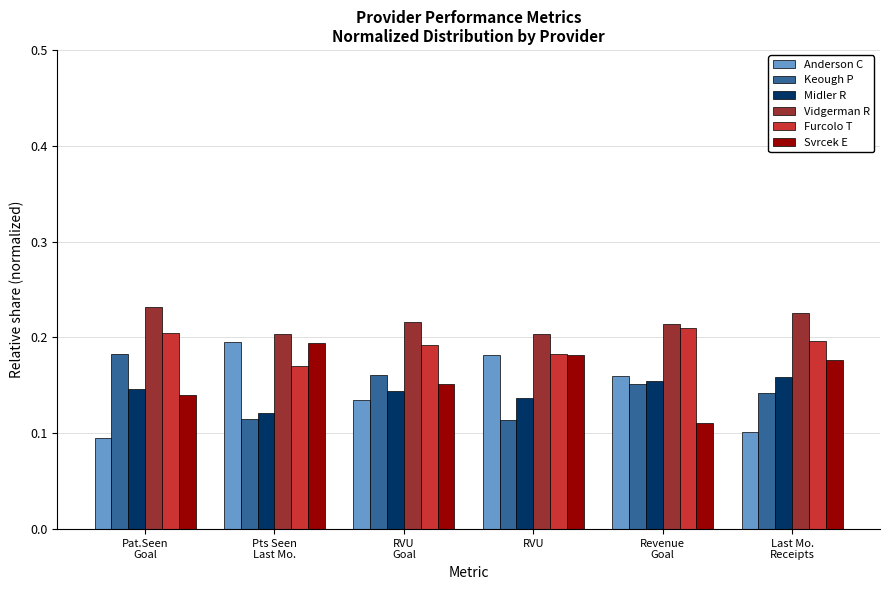

Where is Midler R nearest to the value 0?

Pts Seen
Last Mo.